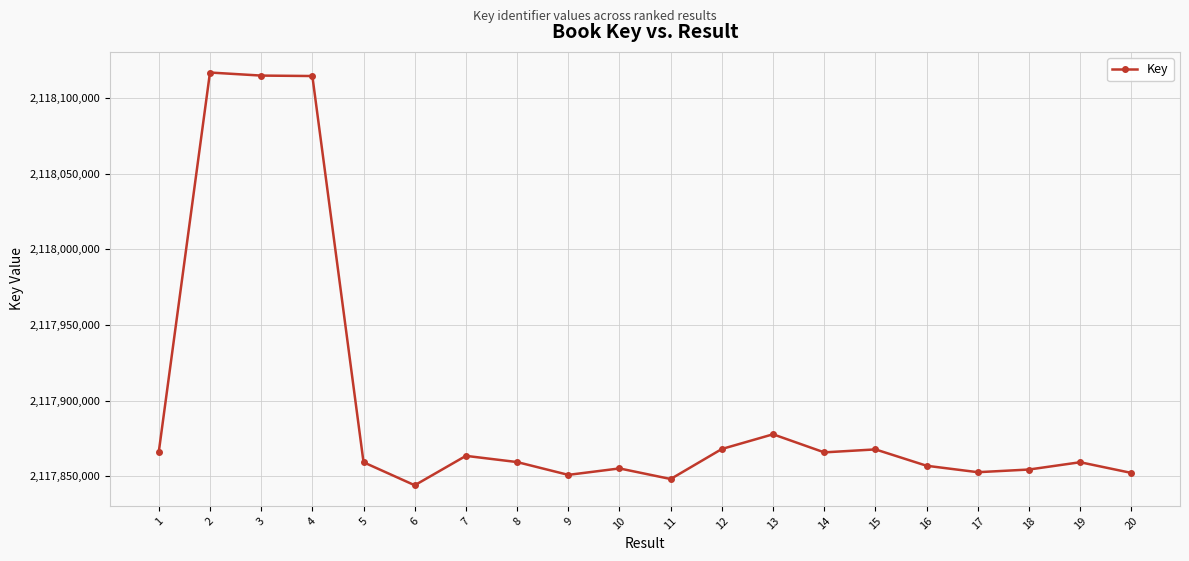

How many data points are less than 2117859388?

10